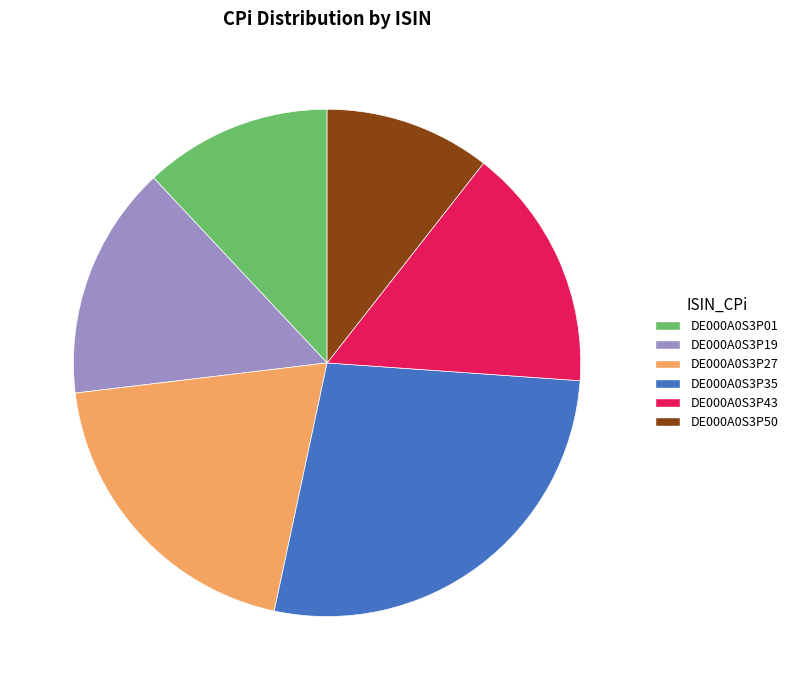

Between DE000A0S3P19 and DE000A0S3P50, which is larger?

DE000A0S3P19